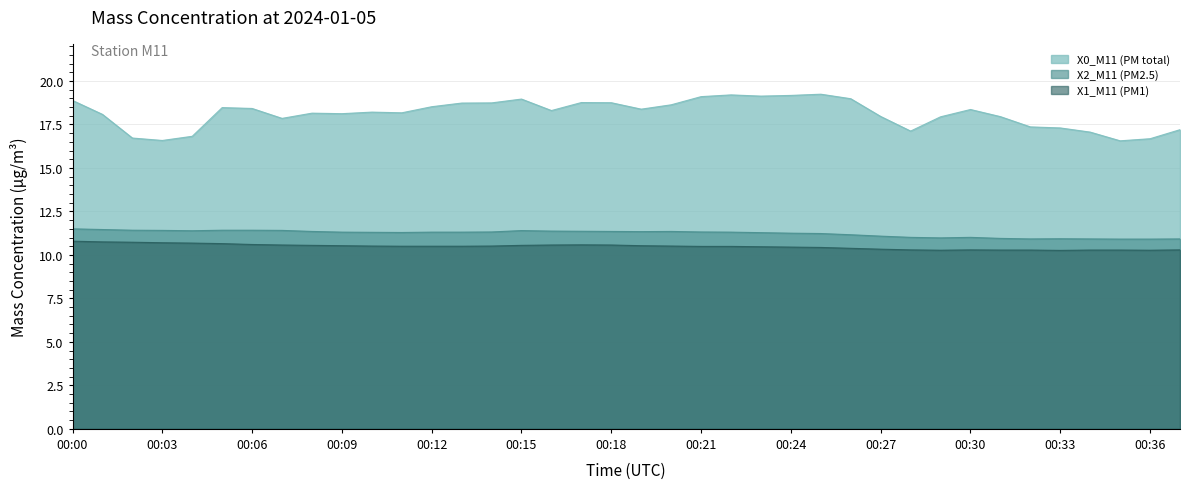

What is the difference between the X2_M11 (PM2.5) values at 00:12 and 00:06?

0.1